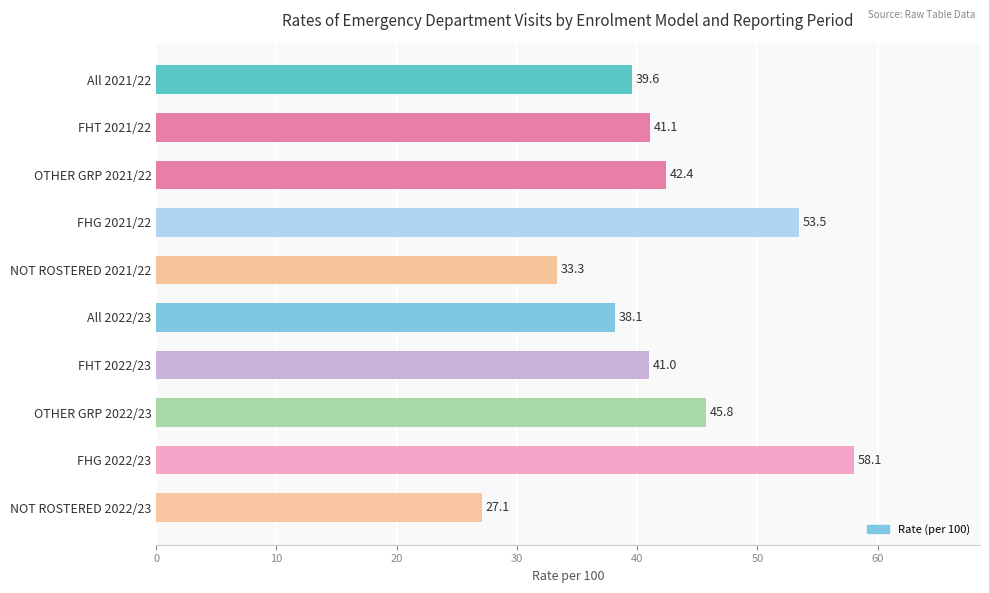

Is it true that the value at FHT 2022/23 is 13.5?

False